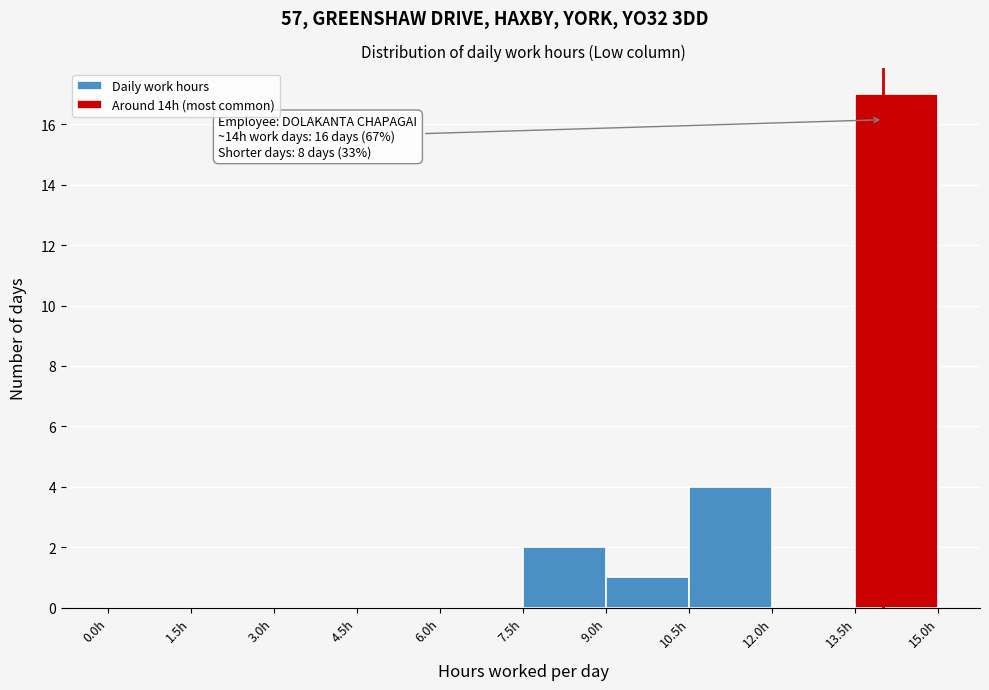

Over which range of the x-axis is the bar tallest?

13.5 to 15.0